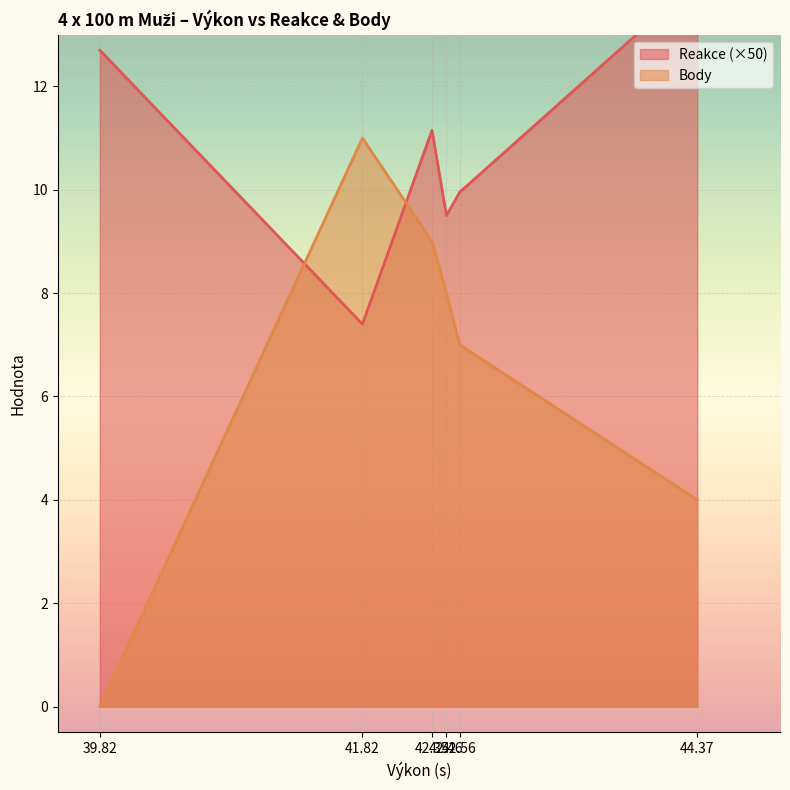

Reading left to right, list all the values displayed in this chart.

Reakce: 39.82=12.7	41.82=7.4	42.35=11.2	42.46=9.5	42.56=10.0	44.37=14.1
Body: 39.82=0.0	41.82=11.0	42.35=9.0	42.46=8.0	42.56=7.0	44.37=4.0